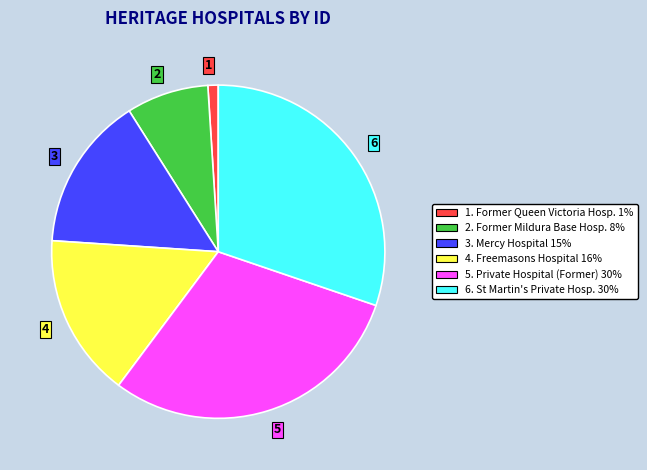

How many segments does this pie chart have?

6